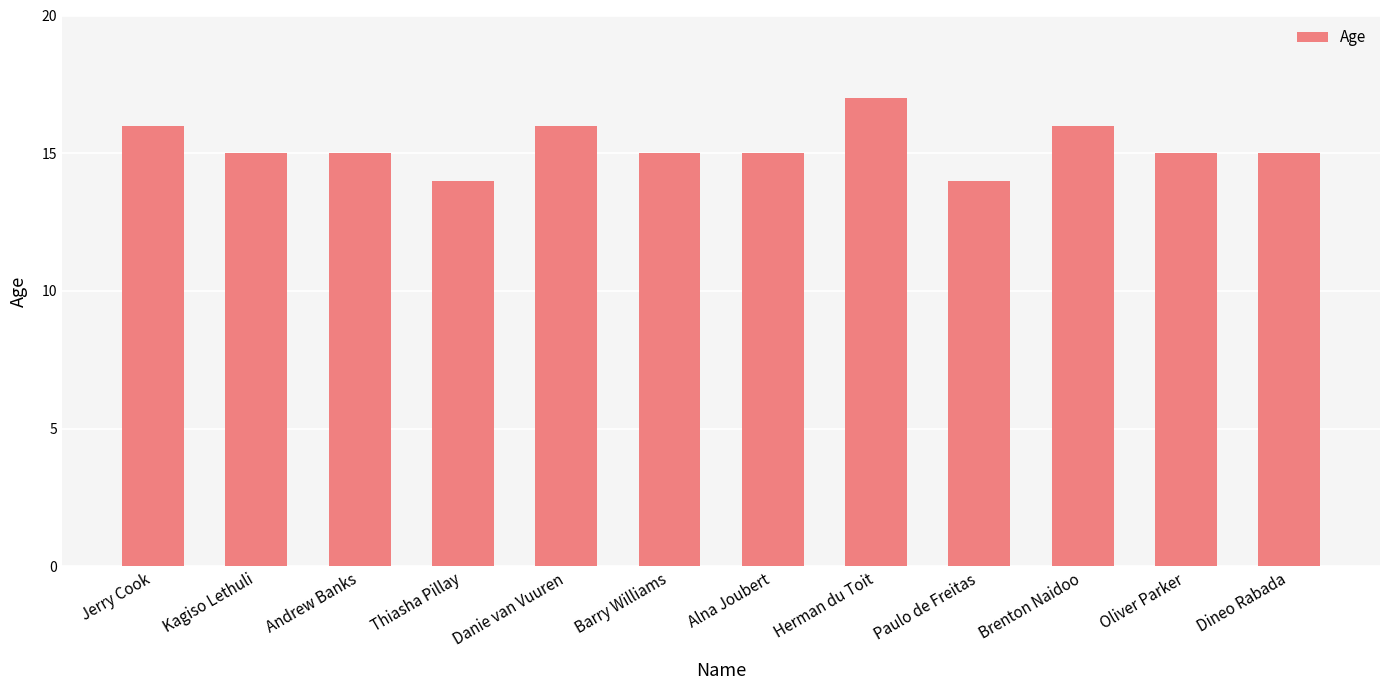

What value does the data have at Danie van Vuuren?

16